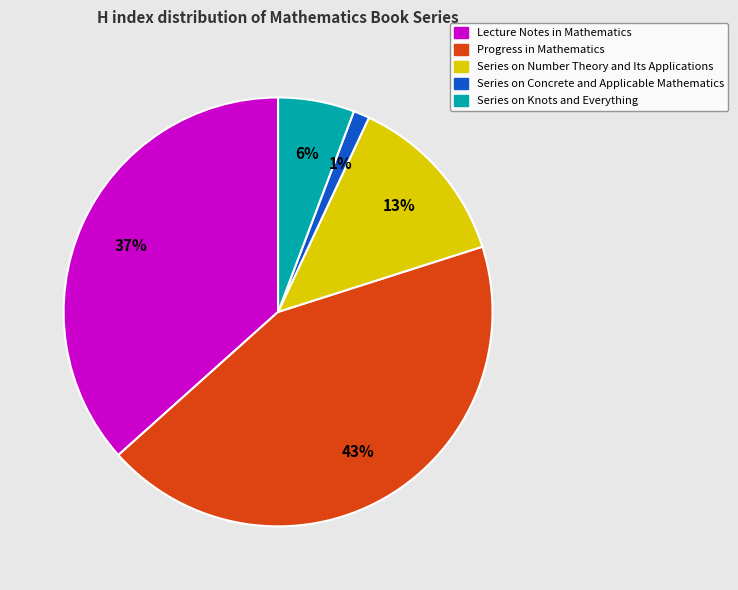

How many slices are in this pie chart?

5